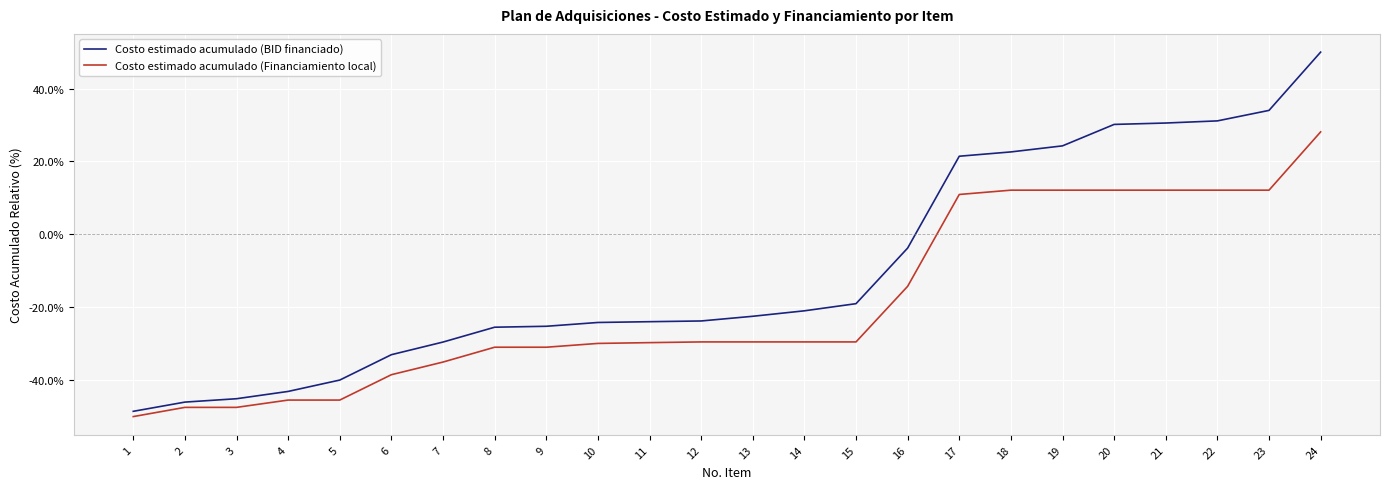

Rank the series by their maximum value, from lowest to highest.

Costo estimado acumulado (Financiamiento local), Costo estimado acumulado (BID financiado)